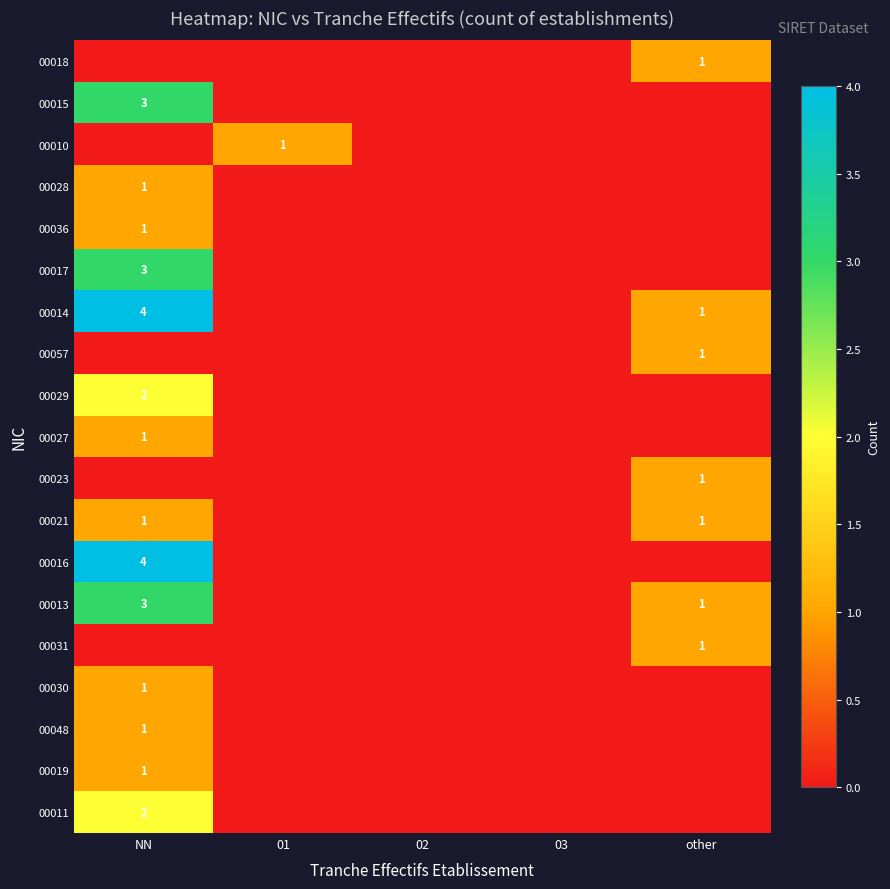

Is it true that 00028 equals 0 at NN?

False